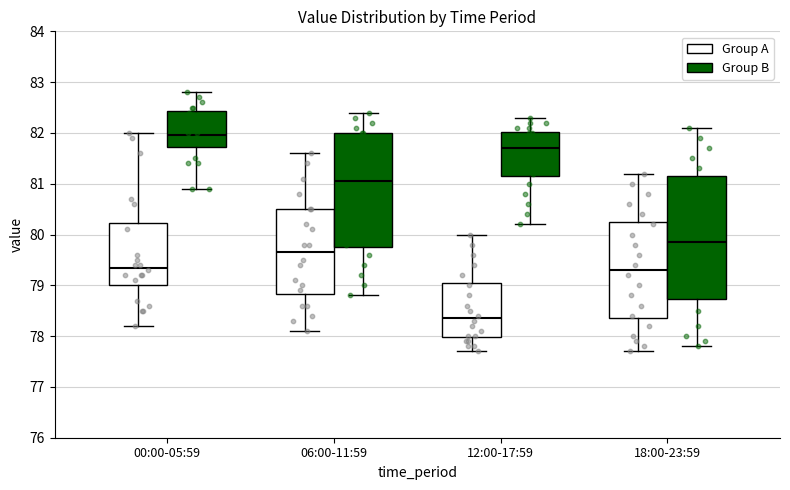

Which box's median line is the lowest?

12:00-17:59 (Group A)